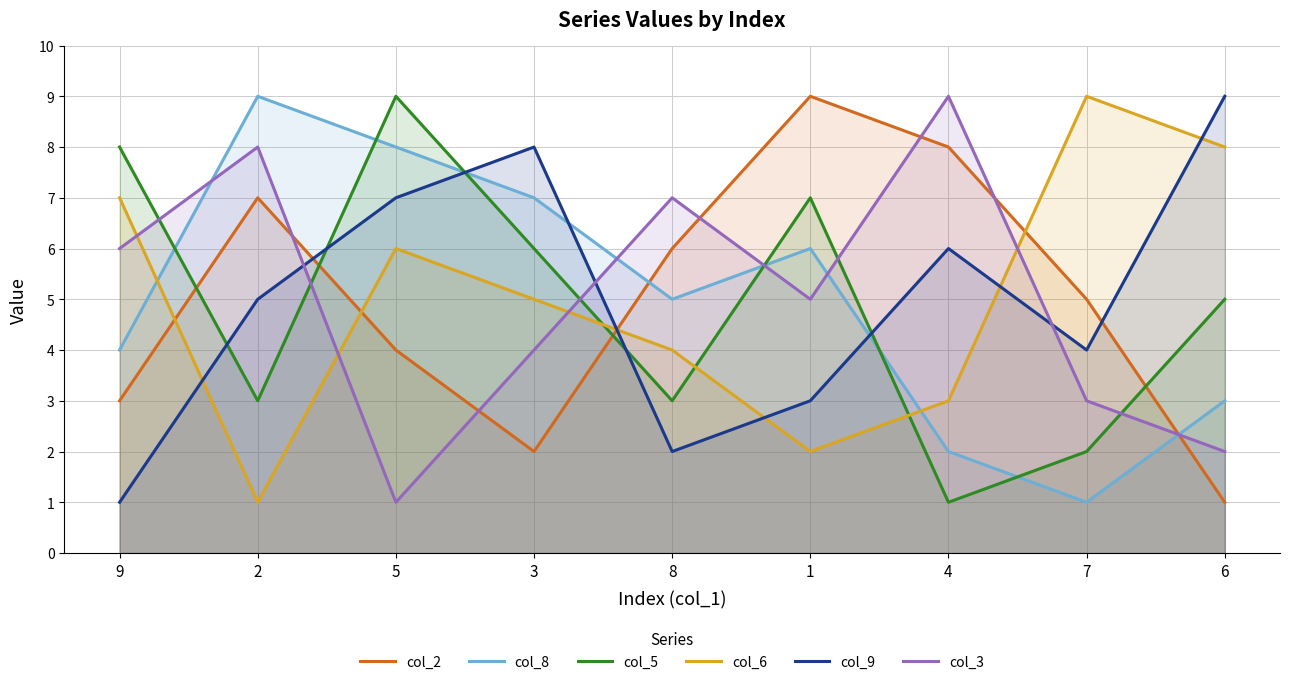

Where is the first local minimum for col_9?

8